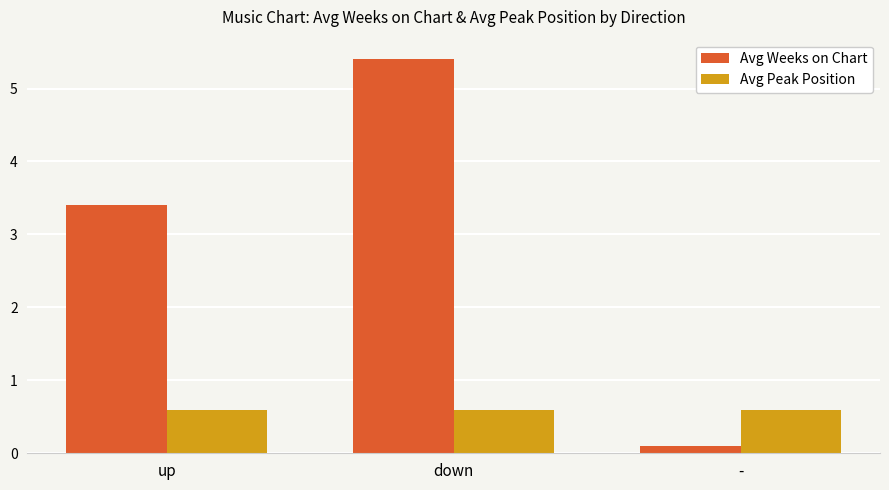

Which series has the widest spread of values?

Avg Weeks on Chart